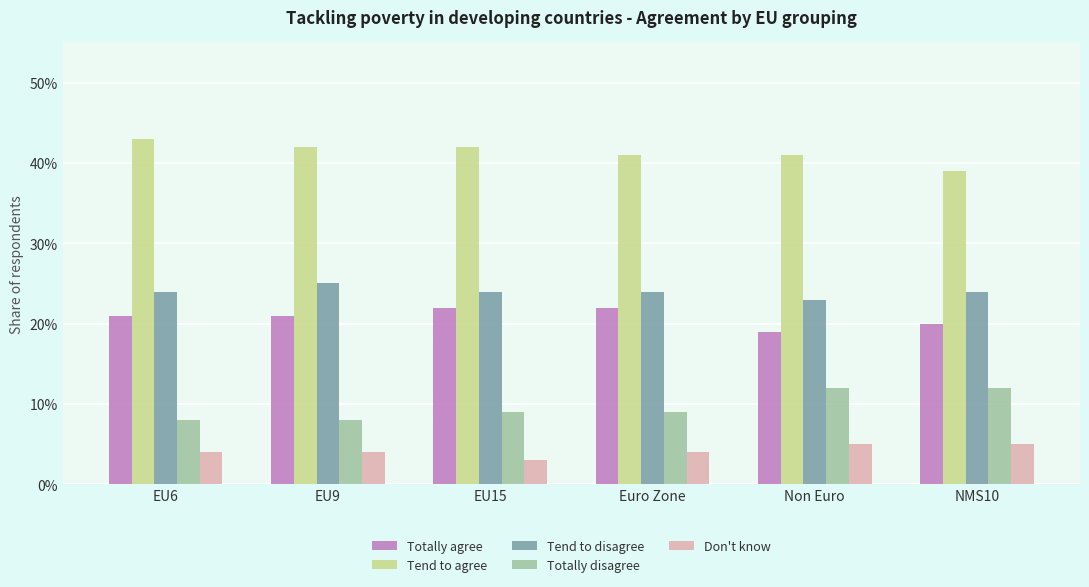

What are all the series names shown in the legend?

Totally agree, Tend to agree, Tend to disagree, Totally disagree, Don't know